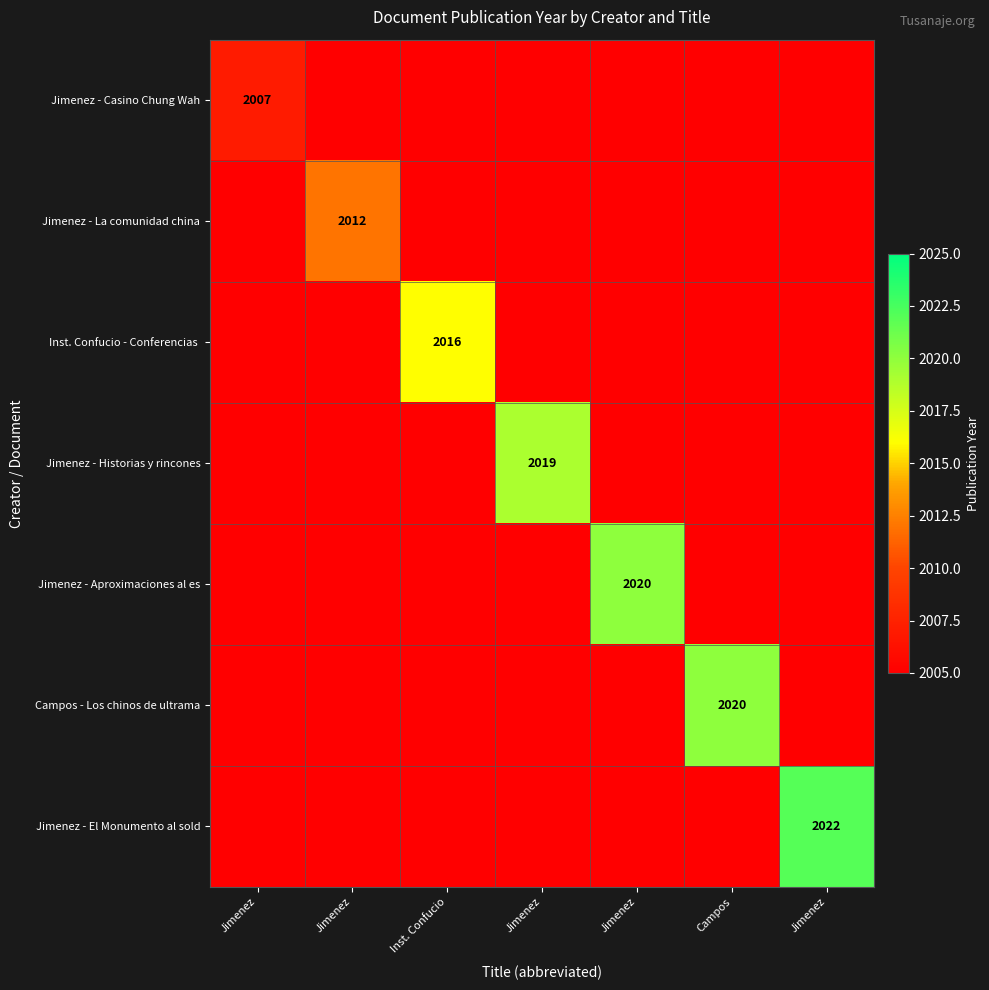

Which label corresponds to the largest value in the chart?

Jimenez